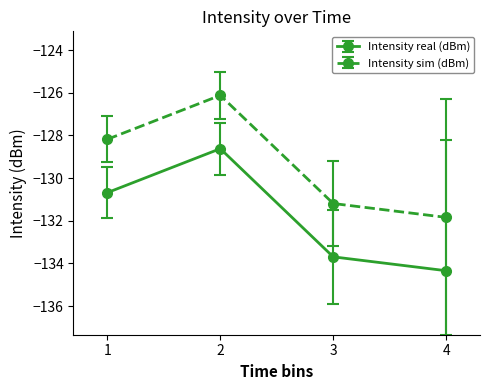

What value does the Intensity sim (dBm) series have at 3?

-131.2